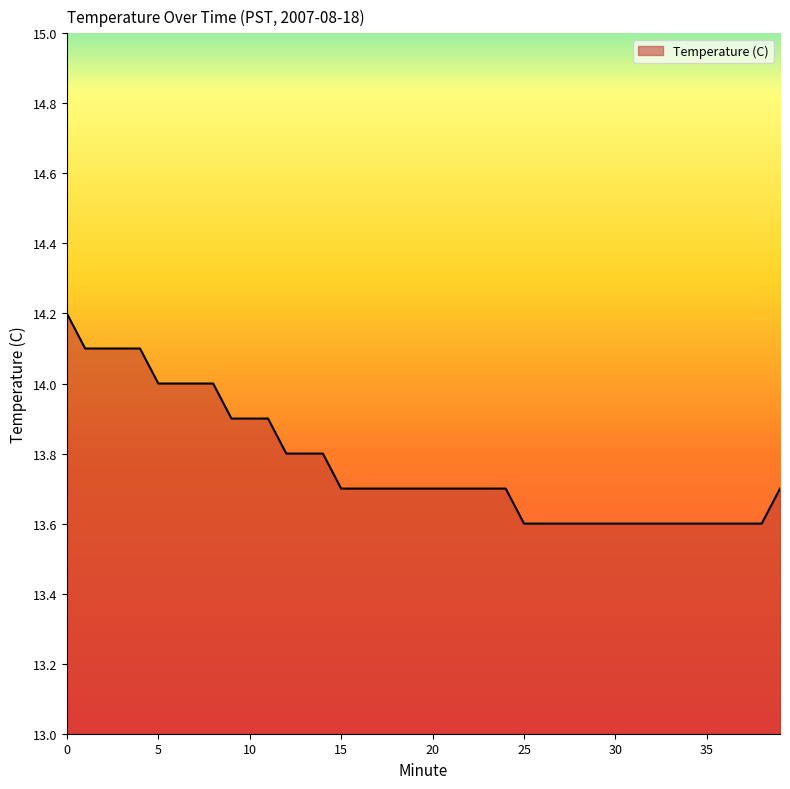

What is the difference between the maximum and minimum values?

0.6